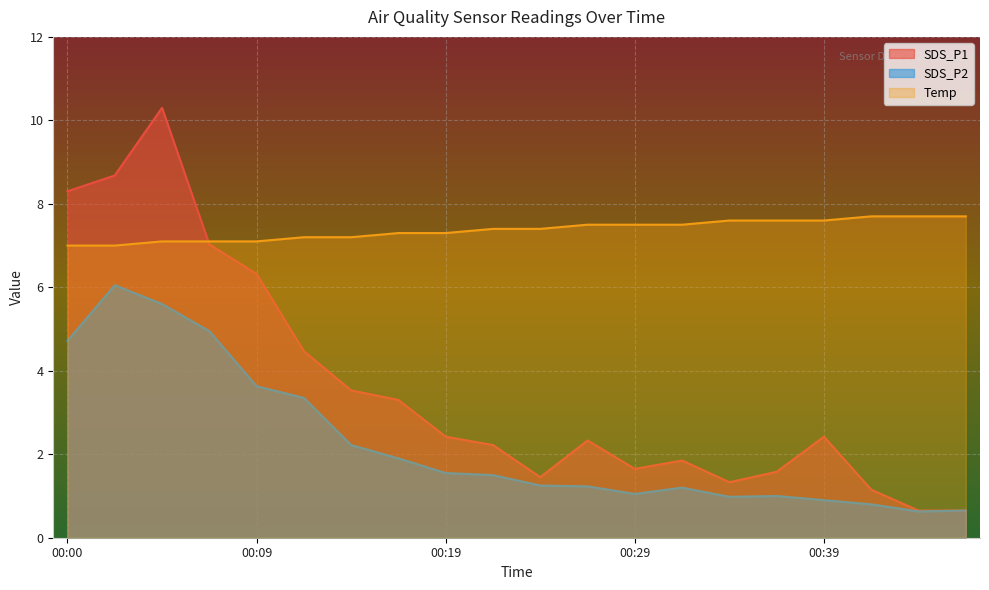

How many data points does each series have?

20